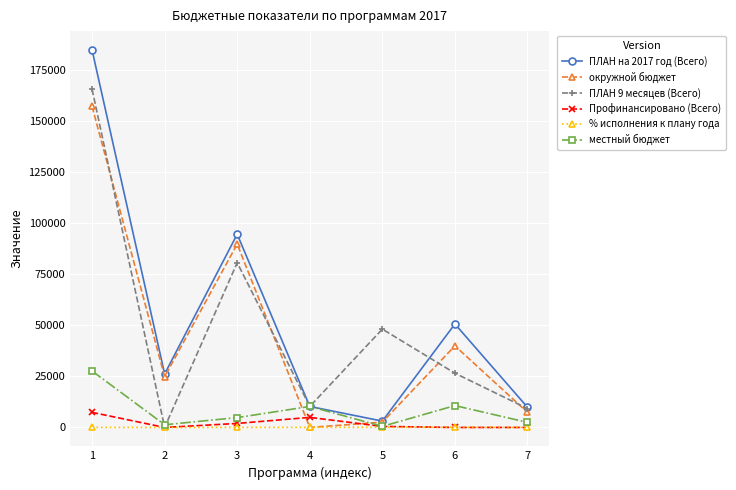

Count the number of data series in this chart.

6